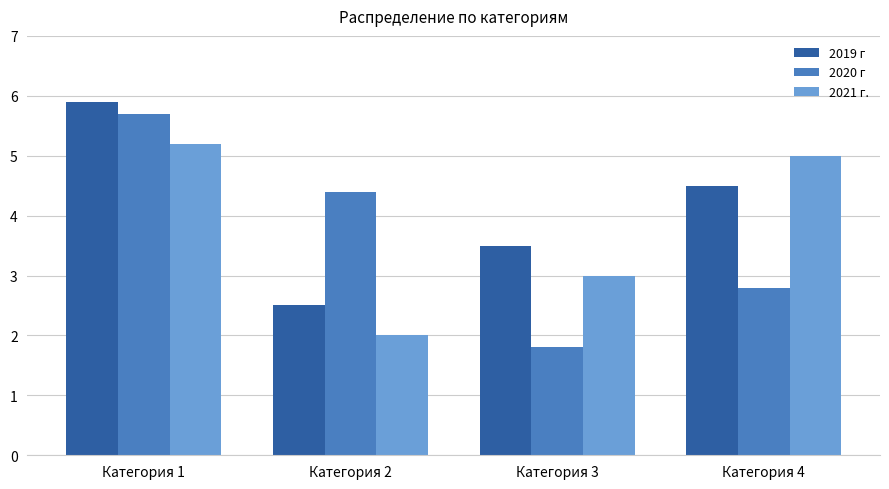

Rank the series at Категория 4 from lowest to highest value.

2020 г, 2019 г, 2021 г.